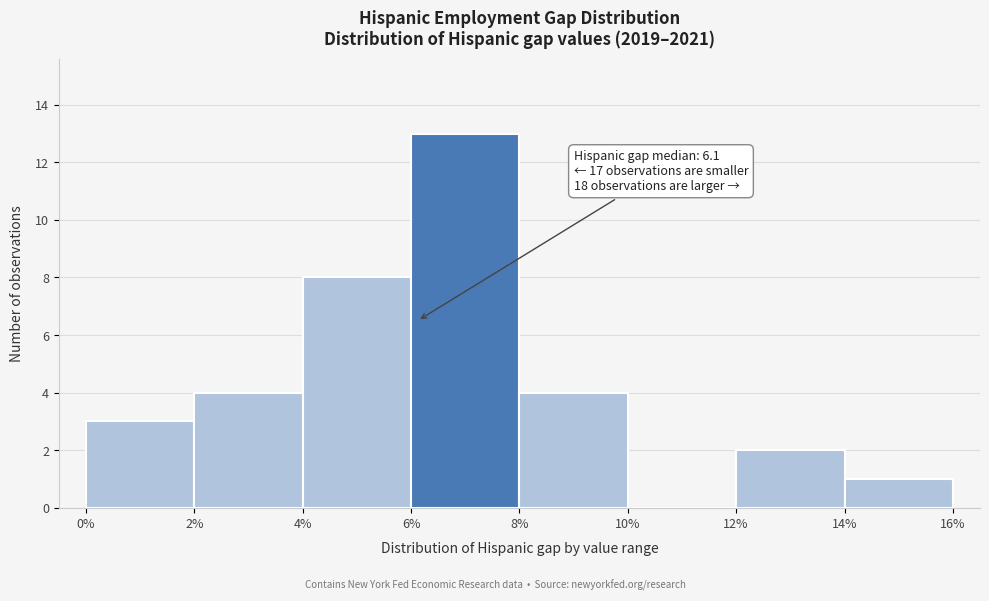

Which range on the x-axis has the tallest bar?

6% to 8%